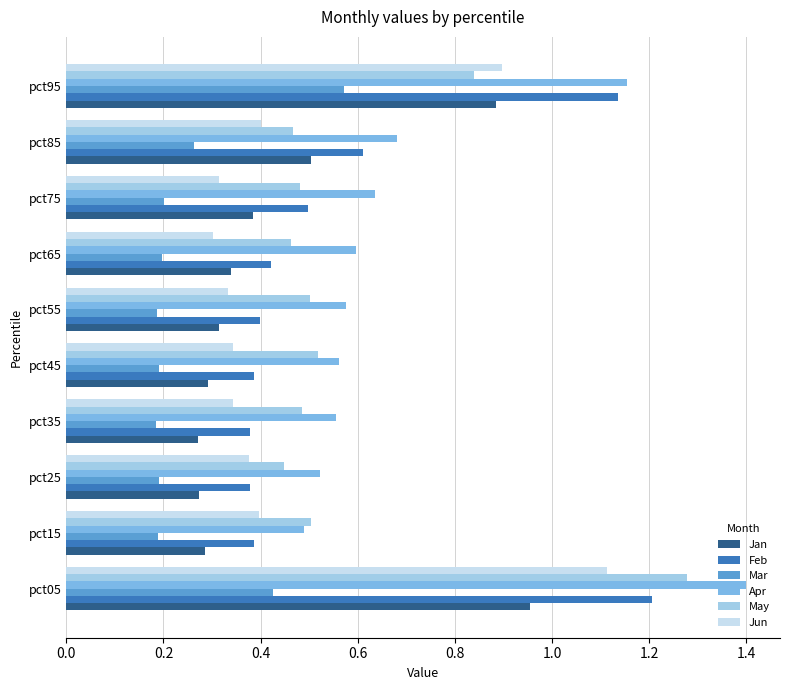

Which series has the largest range (max minus min)?

Apr